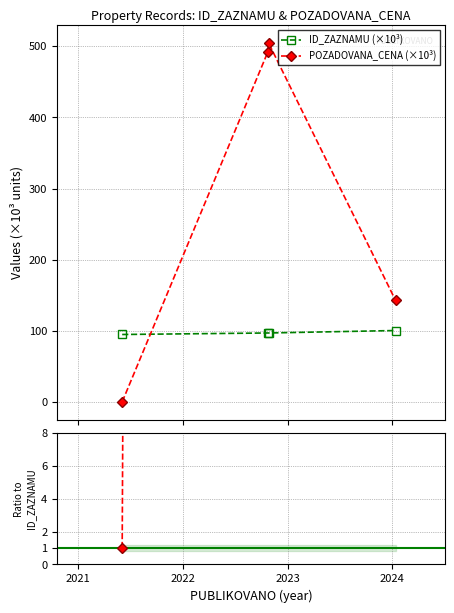

How many interior local peaks does the POZADOVANA_CENA series have?

1